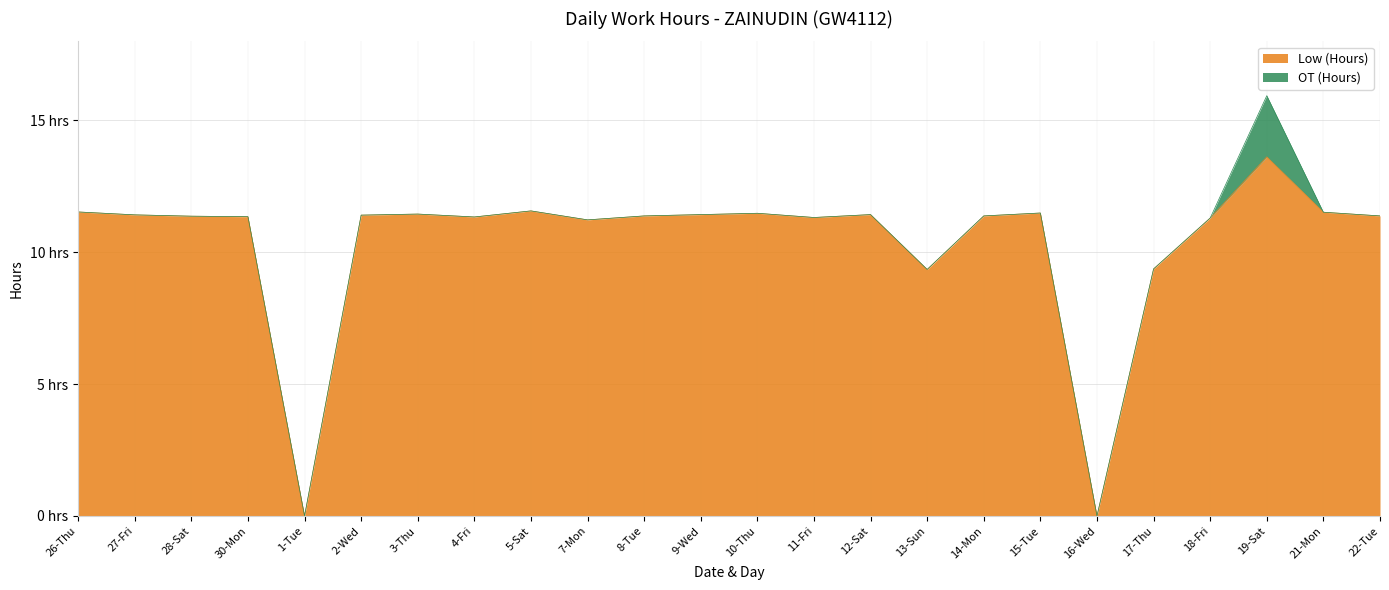

What position from the left is 27-Fri?

2